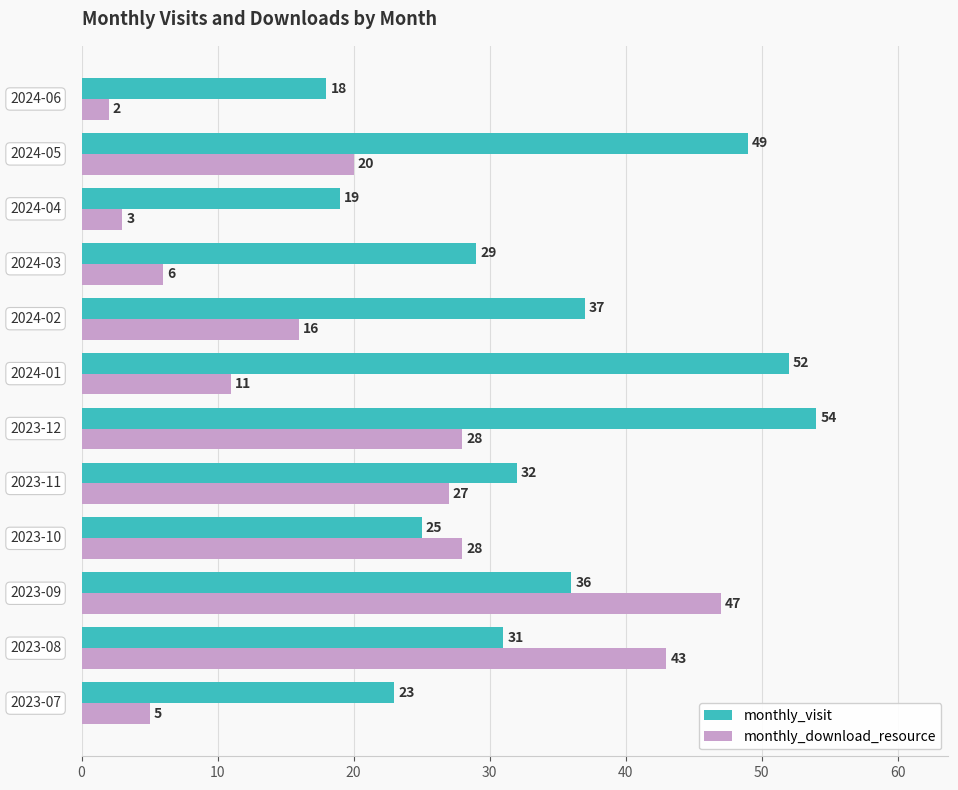

What is the sum of all monthly_visit values?

405